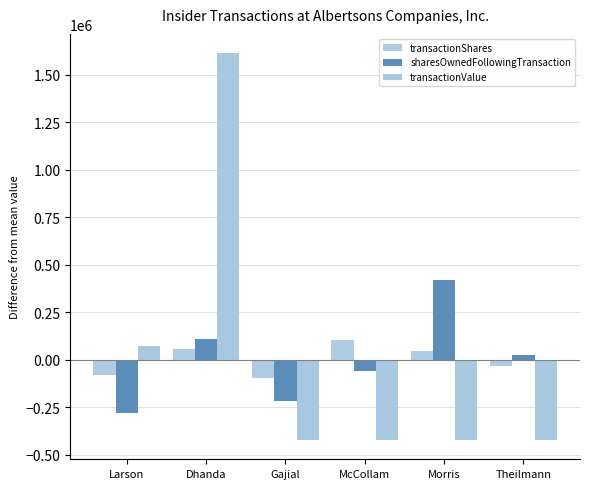

How many values in sharesOwnedFollowingTransaction are above zero?

3